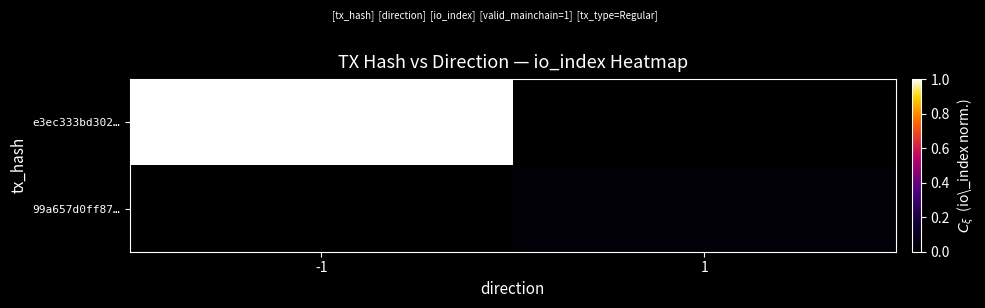

Reading right to left, extract all data points from this chart.

e3ec333bd302…: 1=0.0	-1=1.0
99a657d0ff87…: 1=0.0	-1=0.0